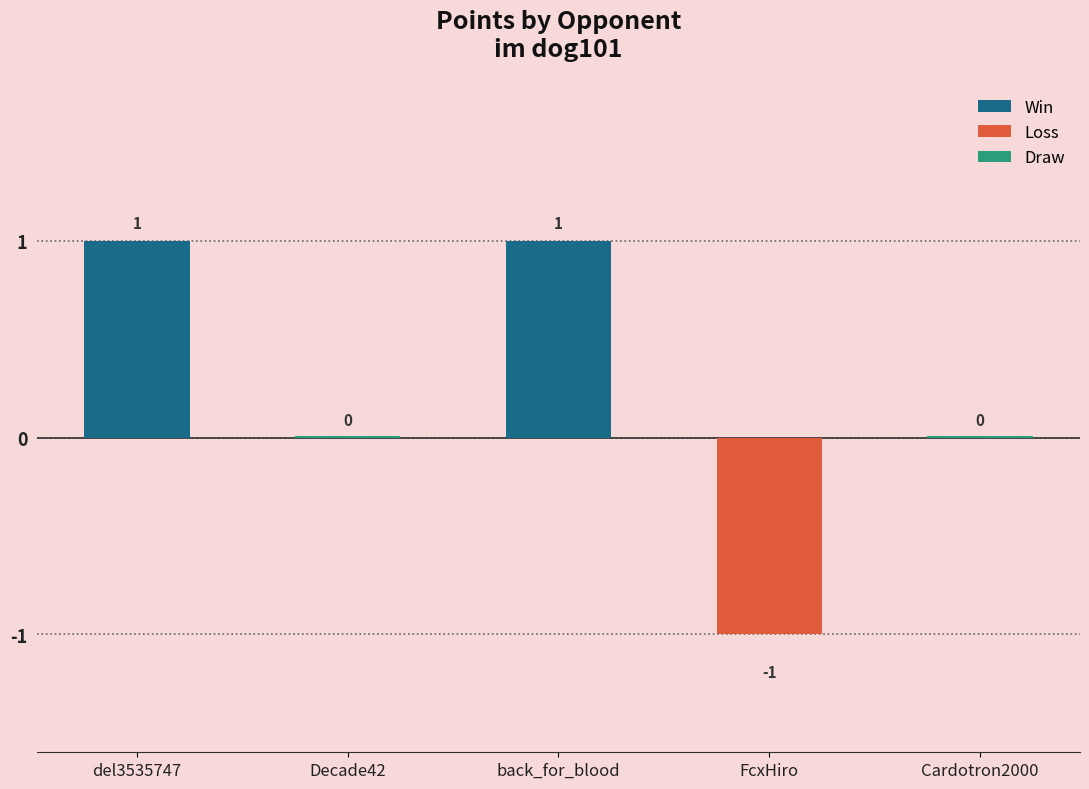

At which label is the value closest to 0?

Decade42